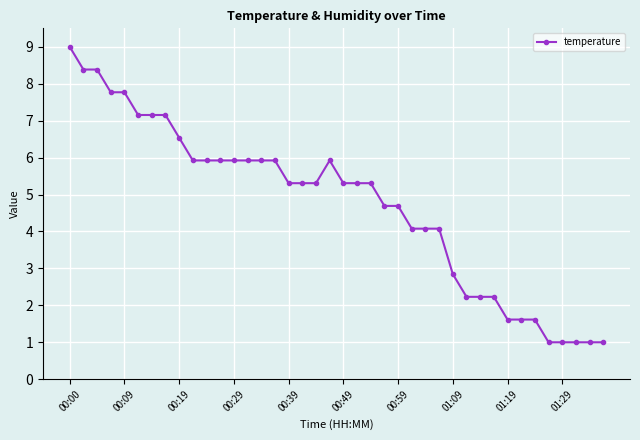

True or false: there are more than 0 points higher than both neighbors.

True